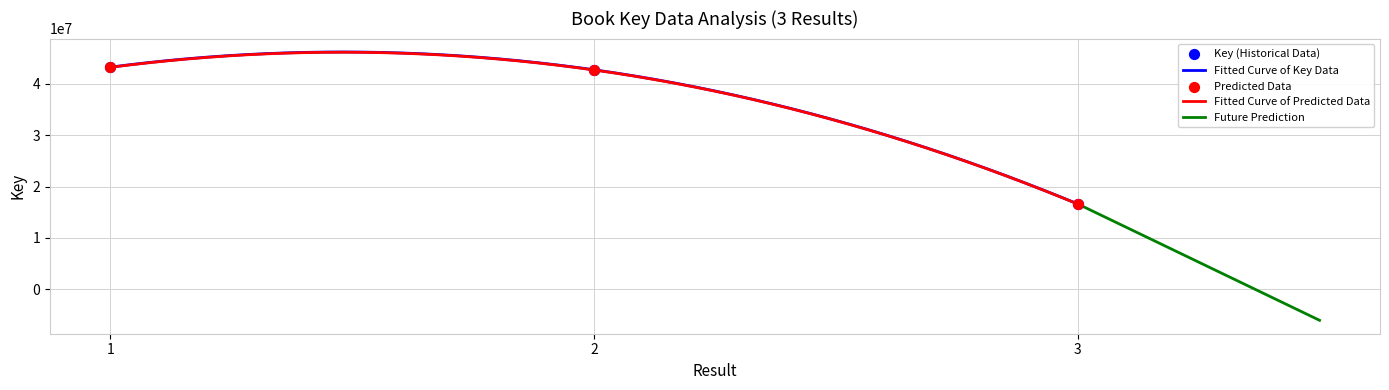

What is the change in value from 1 to 2?

-517075